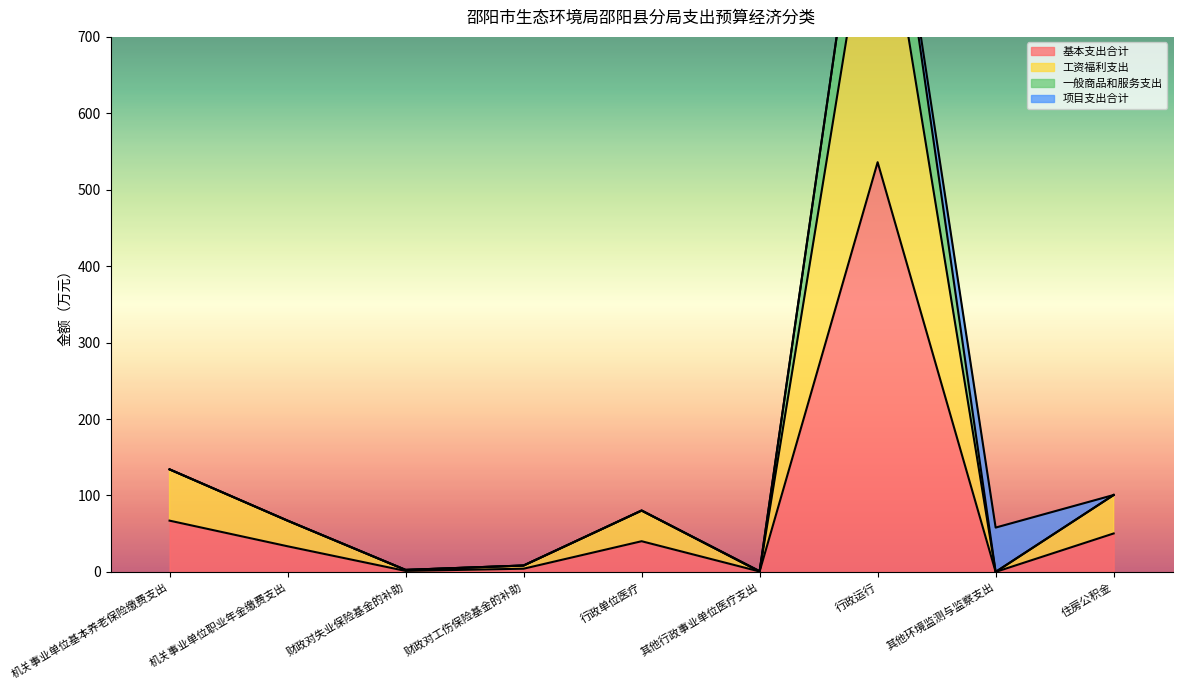

True or false: 一般商品和服务支出 and 工资福利支出 intersect in this chart.

False